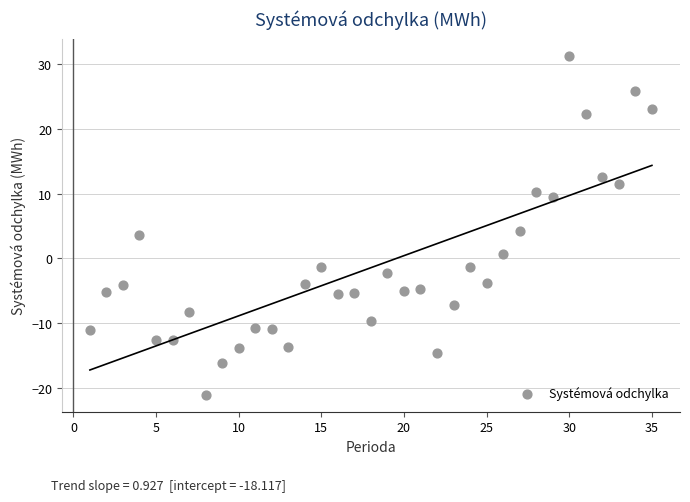

What Y value in the scatter plot is closest to 5?

4.2